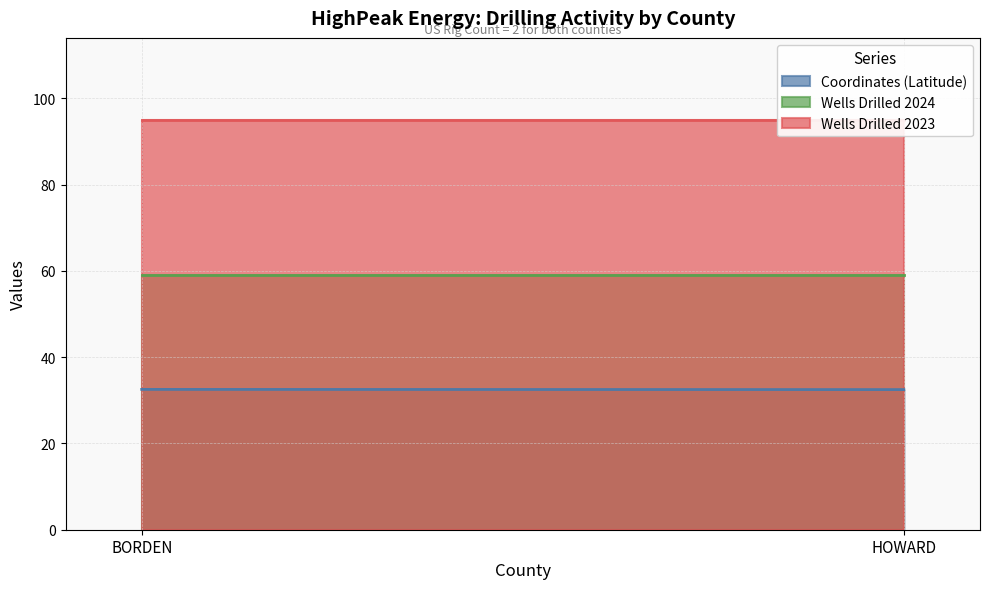

Which has a higher value, BORDEN or HOWARD?

BORDEN